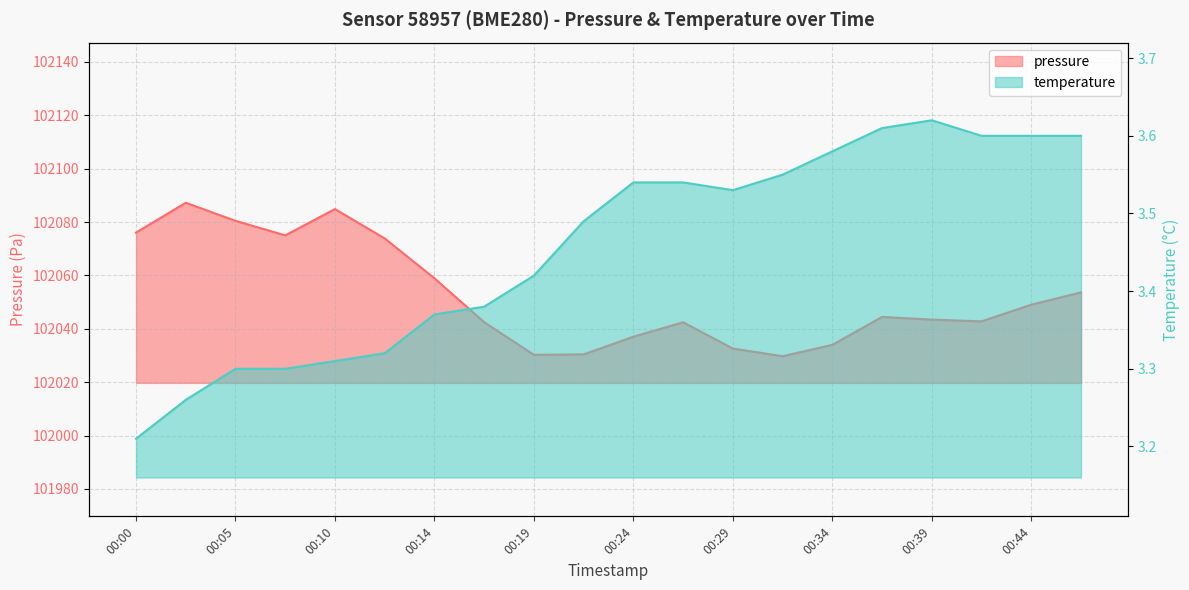

Does the chart display data point markers on the line(s)?

No